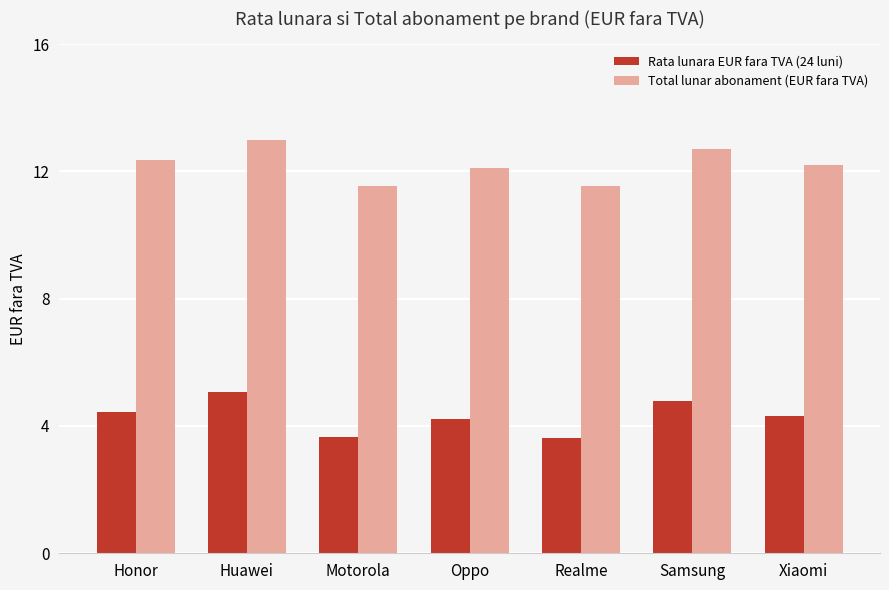

What is the smallest value displayed?

3.6